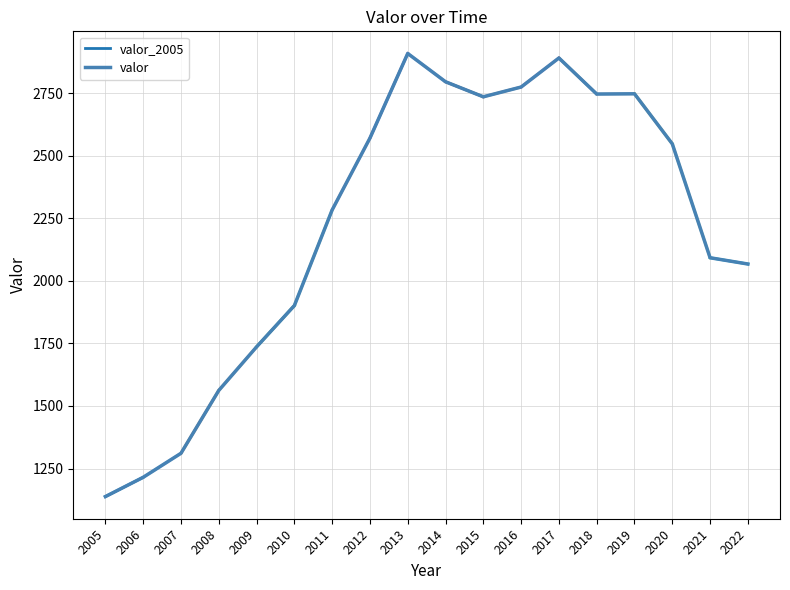

What is the sum of the values at 2013 and 2018?

5654